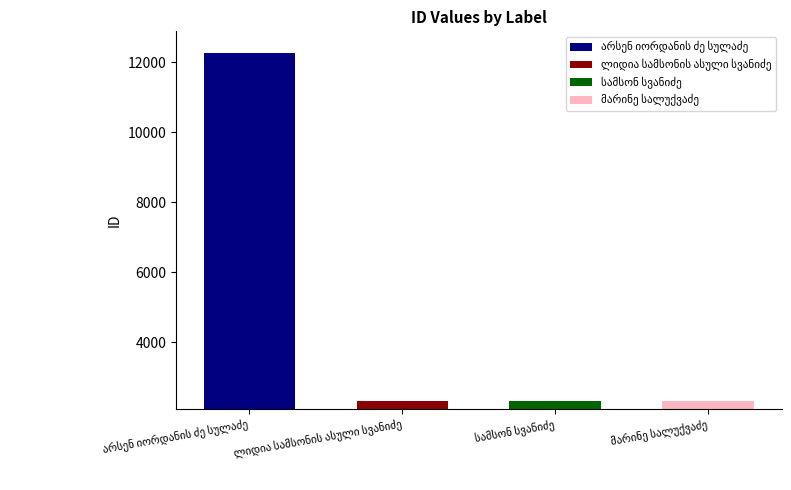

How many values are below 2327?

2